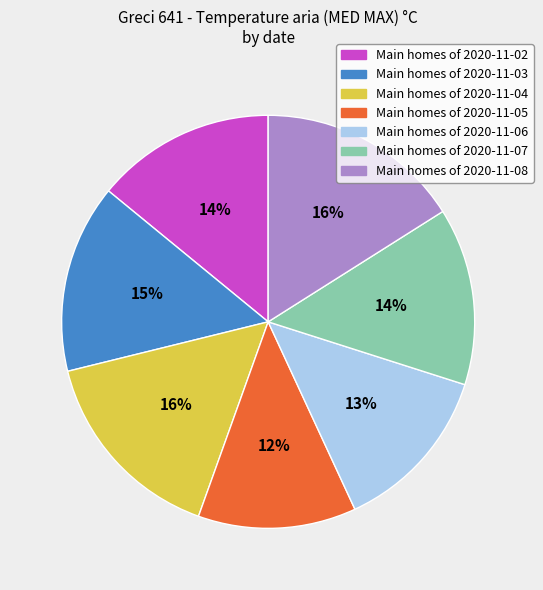

Is there a majority slice in this chart?

No